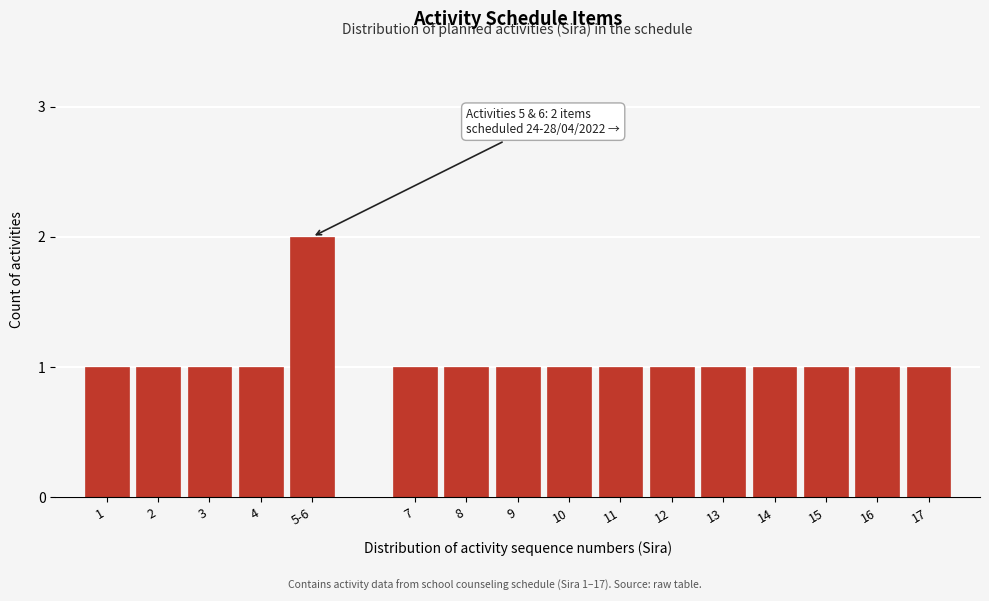

Reading left to right, extract all data points from this chart.

1=1	2=1	3=1	4=1	5-6=2	7=1	8=1	9=1	10=1	11=1	12=1	13=1	14=1	15=1	16=1	17=1